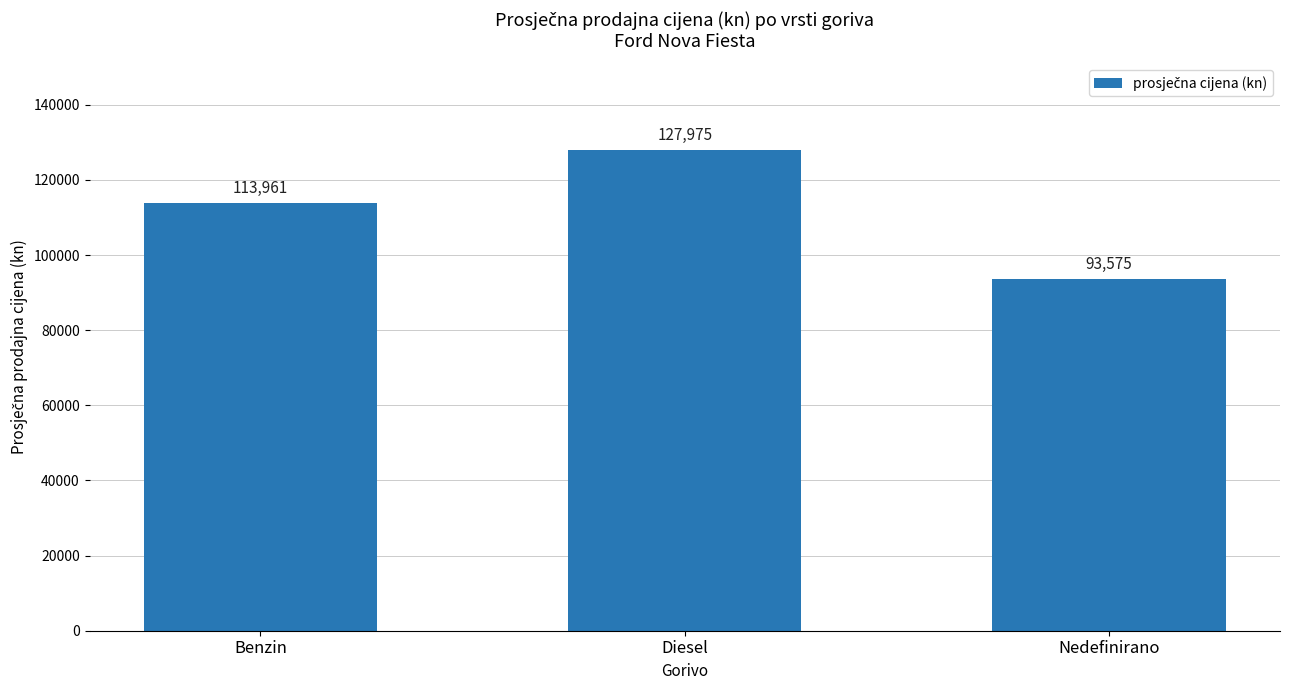

How many series are shown in this chart?

1